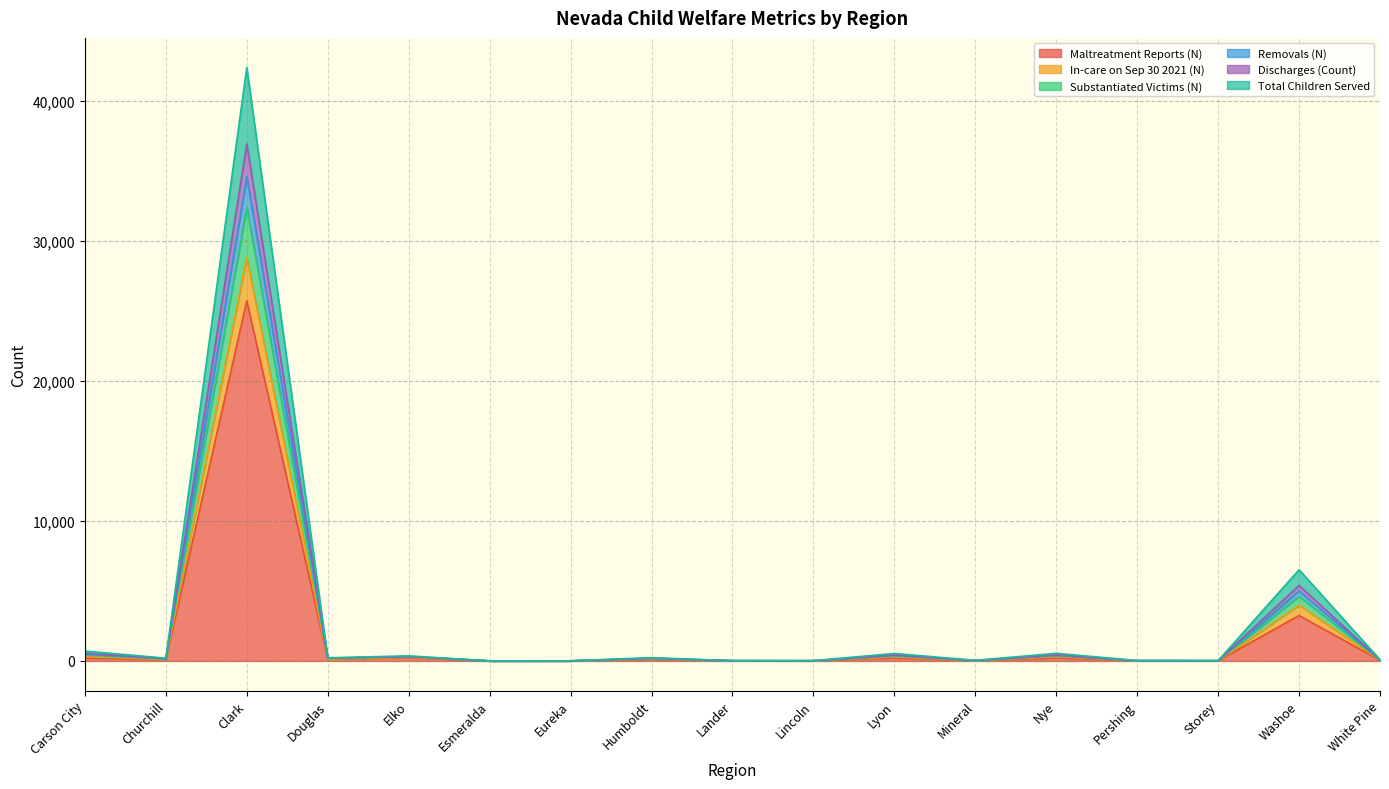

True or false: Total Children Served and Substantiated Victims (N) intersect in this chart.

False